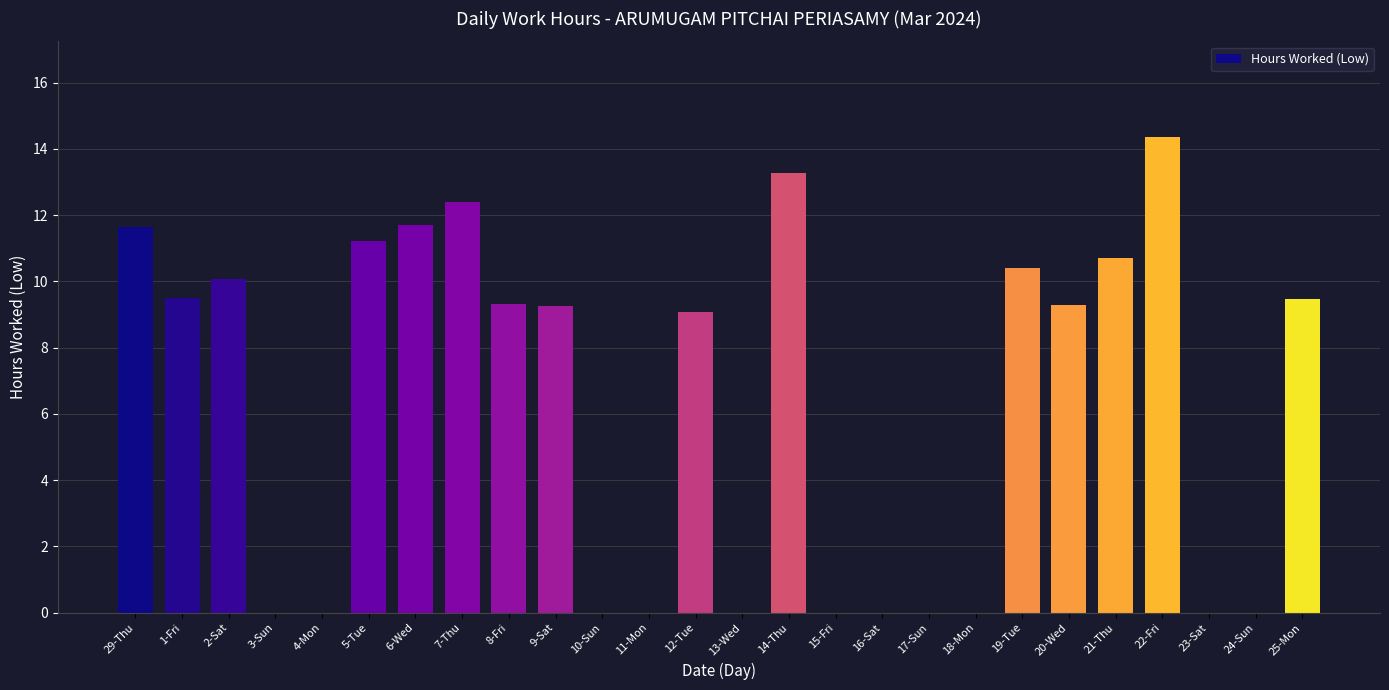

What is the sum of the values at 15-Fri and 29-Thu?

11.7